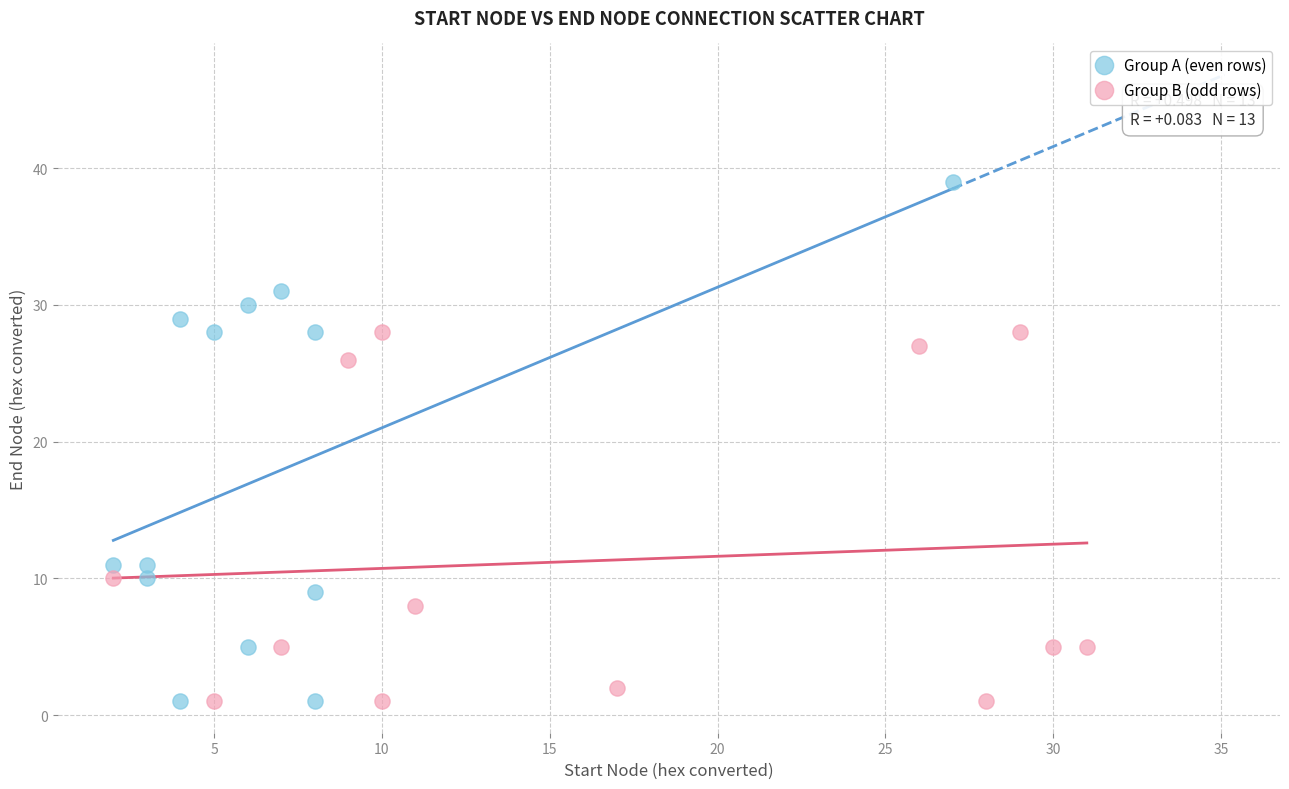

Which series has the widest spread of Y values?

Group A (even rows)